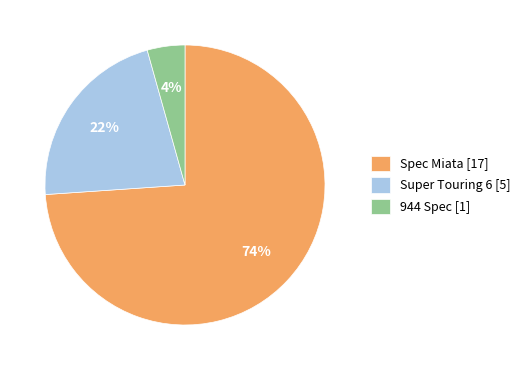

Does any single category account for the majority?

Yes